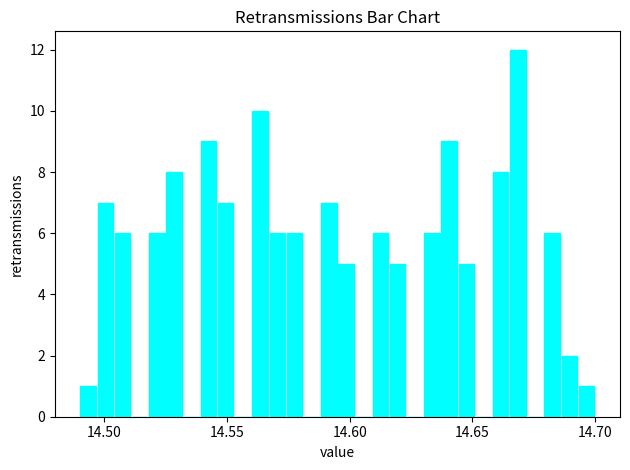

Read against the x-axis, roughly where is the centre of the tallest bar?

14.670